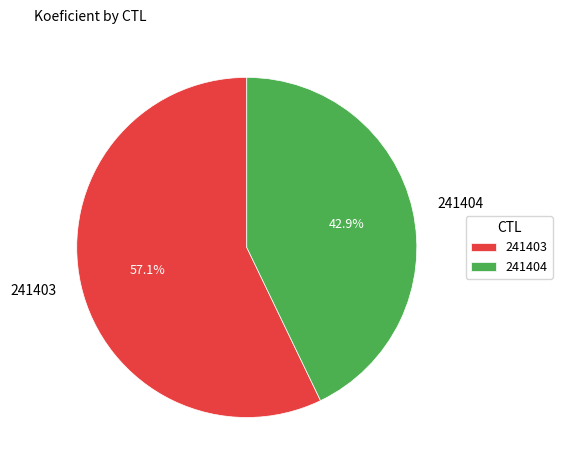

Rank the categories by value from lowest to highest.

241404, 241403